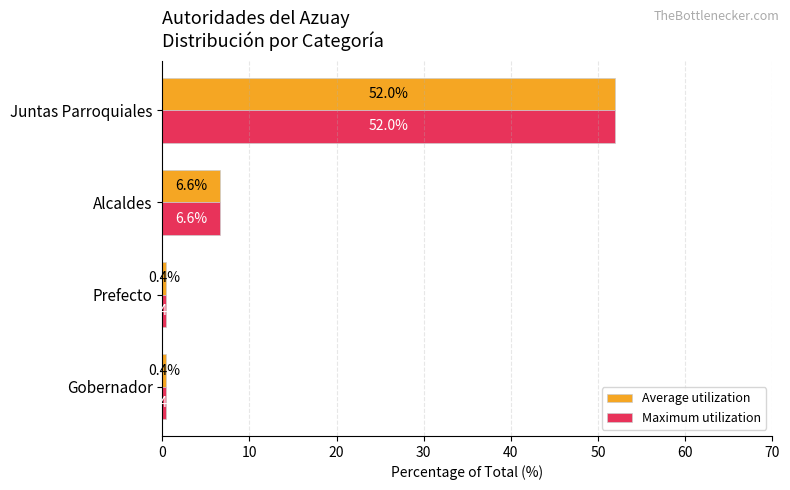

What is the highest value of the Average utilization series?

52.0